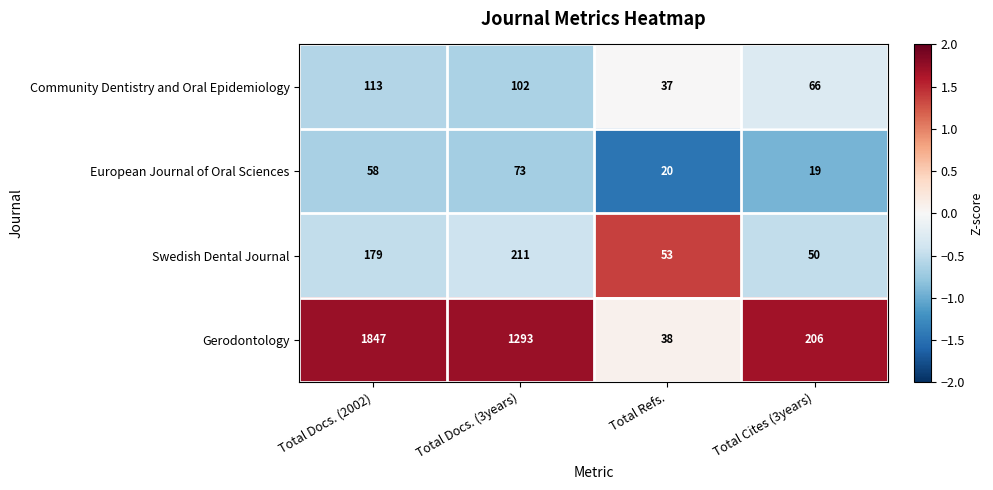

Reading left to right, list all the values displayed in this chart.

Community Dentistry and Oral Epidemiology: Total Docs. (2002)=113	Total Docs. (3years)=102	Total Refs.=37	Total Cites (3years)=66
European Journal of Oral Sciences: Total Docs. (2002)=58	Total Docs. (3years)=73	Total Refs.=20	Total Cites (3years)=19
Swedish Dental Journal: Total Docs. (2002)=179	Total Docs. (3years)=211	Total Refs.=53	Total Cites (3years)=50
Gerodontology: Total Docs. (2002)=1847	Total Docs. (3years)=1293	Total Refs.=38	Total Cites (3years)=206